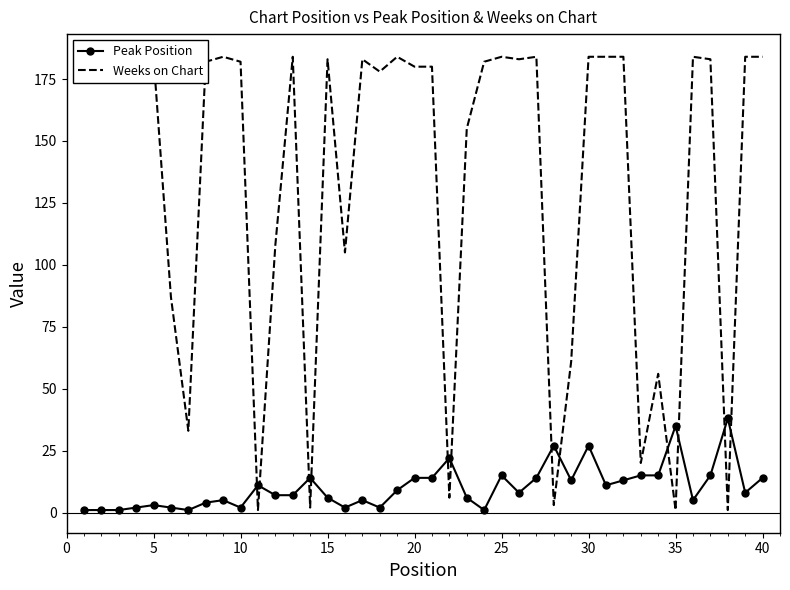

Is it true that Peak Position equals 3 at 5?

True